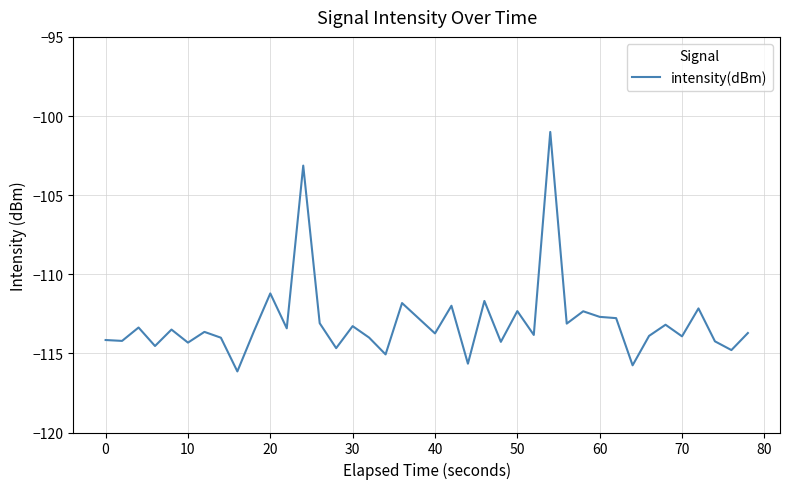

What is the difference between the maximum and minimum values?

15.1